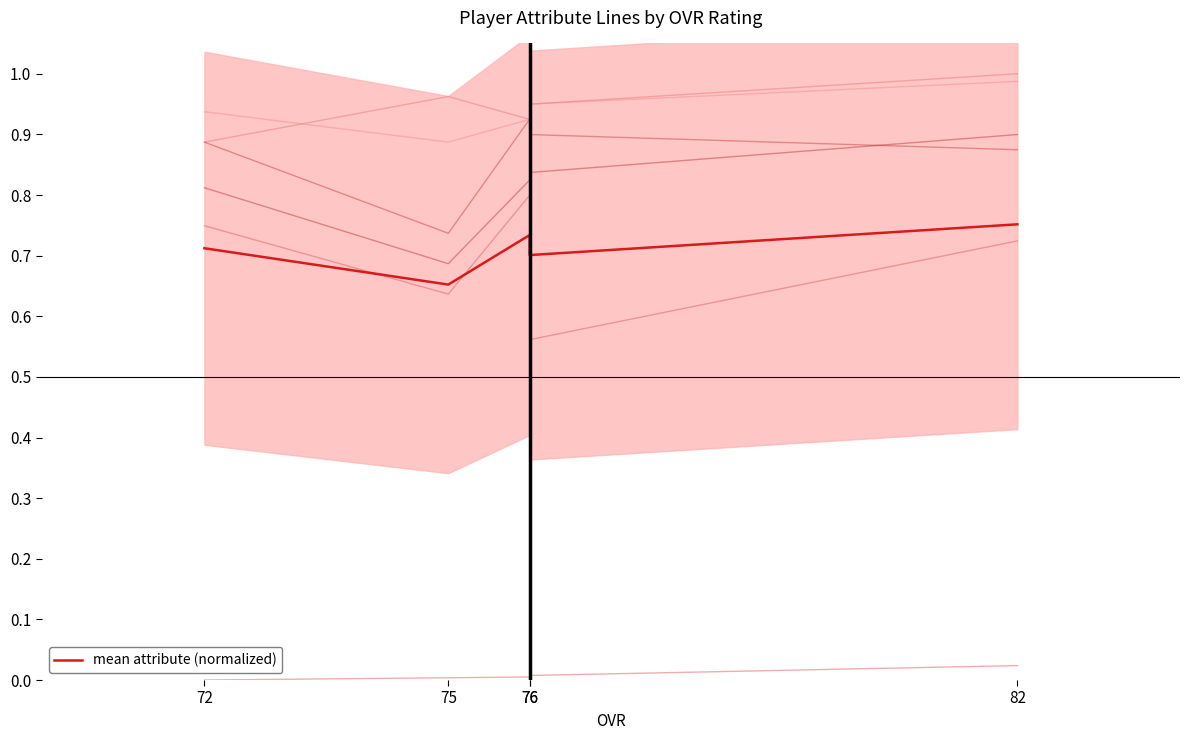

Reading left to right, what are all the values shown in this chart?

72=0.7	75=0.7	76=0.7	76=0.7	82=0.8